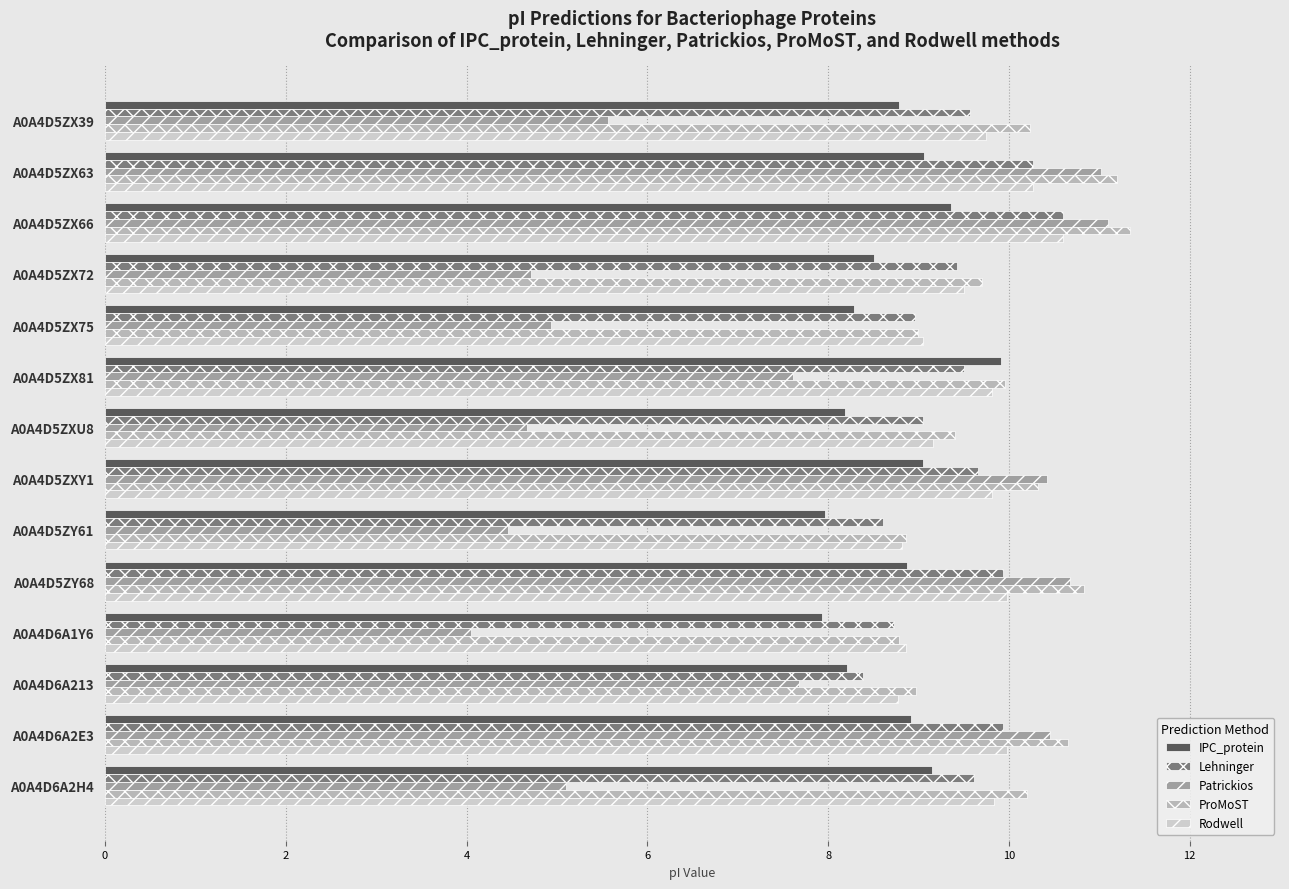

Count the number of categories in the chart.

14